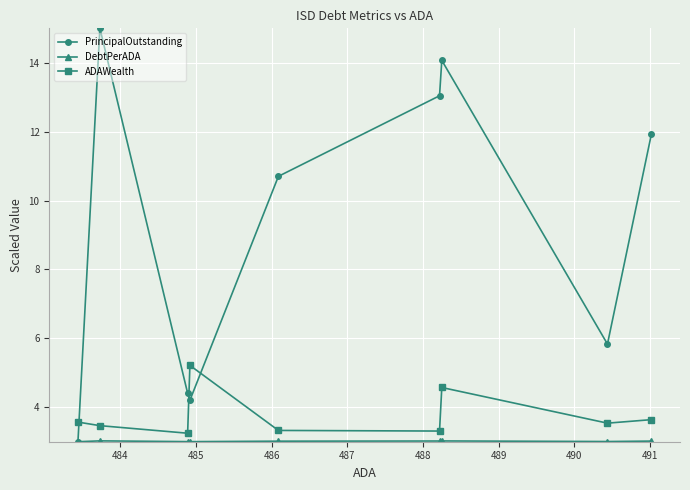

Which series has the largest total across all categories?

PrincipalOutstanding